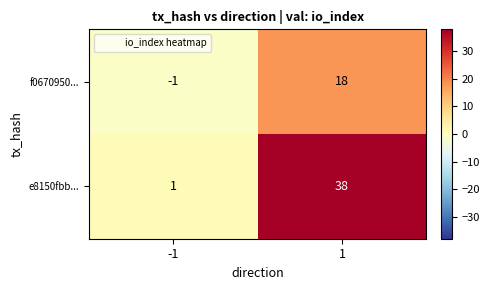

What is the smallest value displayed?

-1